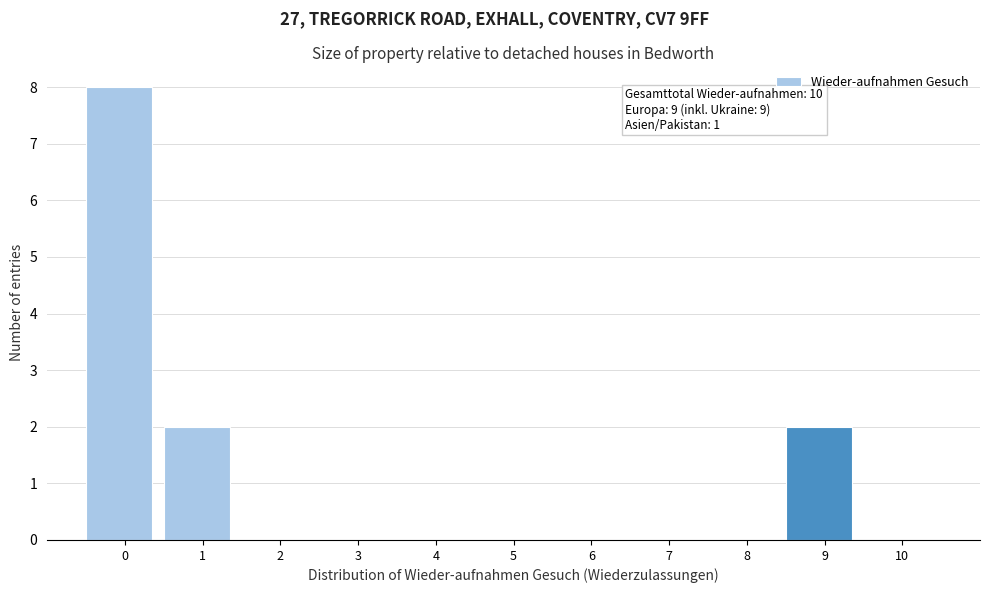

Reading left to right, transcribe all the data shown in this chart.

0=8	1=2	2=0	3=0	4=0	5=0	6=0	7=0	8=0	9=2	10=0